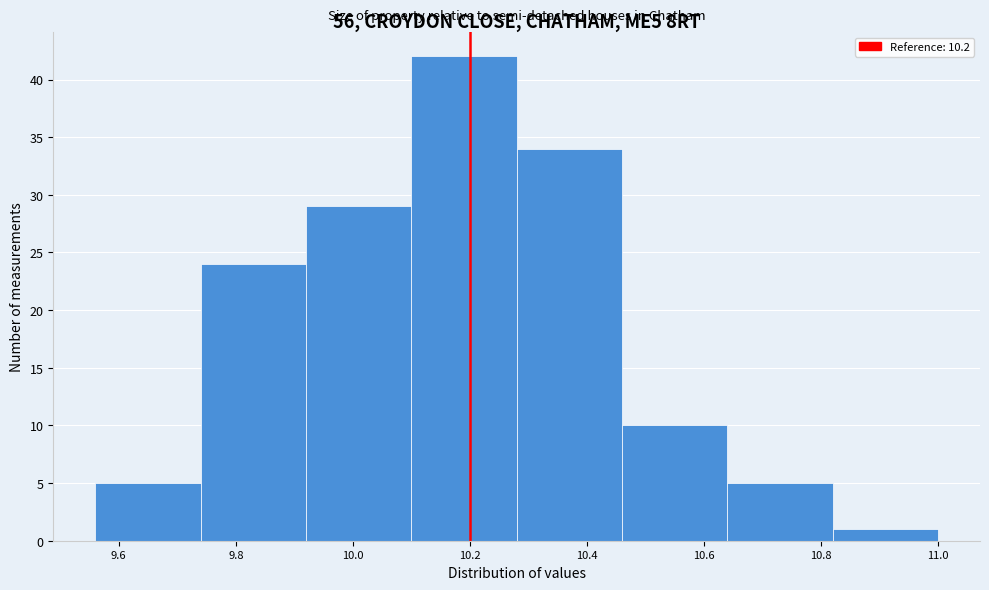

Reading left to right, list every bar in this chart as the range it spans on the x-axis followed by its height. The values are not printed on the chart, so give them approximately, as read against the axis.

9.56 to 9.74: 5
9.74 to 9.92: 24
9.92 to 10.10: 29
10.10 to 10.28: 42
10.28 to 10.46: 34
10.46 to 10.64: 10
10.64 to 10.82: 5
10.82 to 11.00: 1